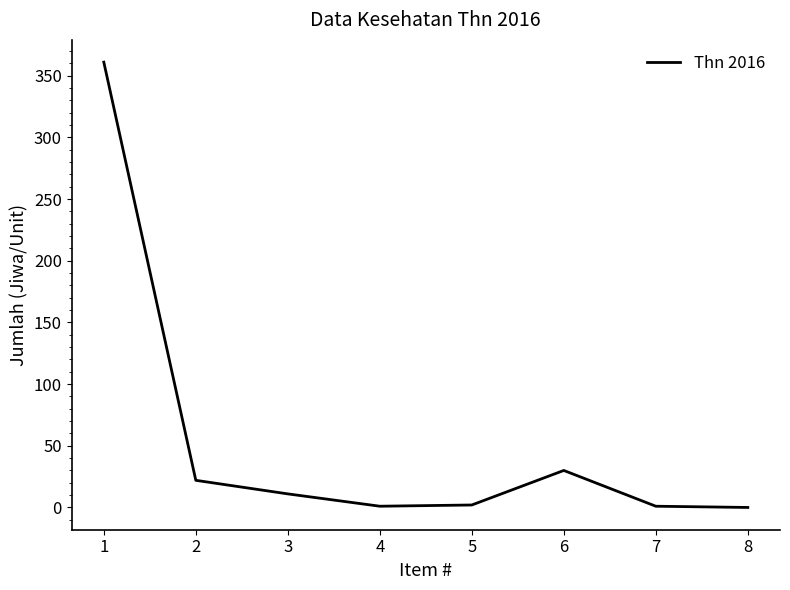

What is the sum of all values?

428